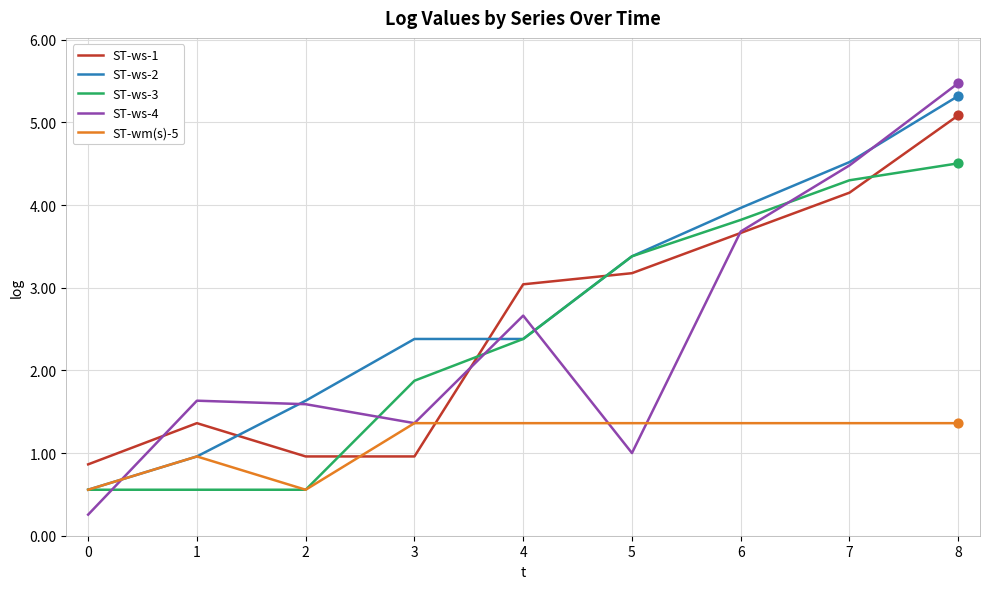

At how many categories does at least one series exceed 2?

6